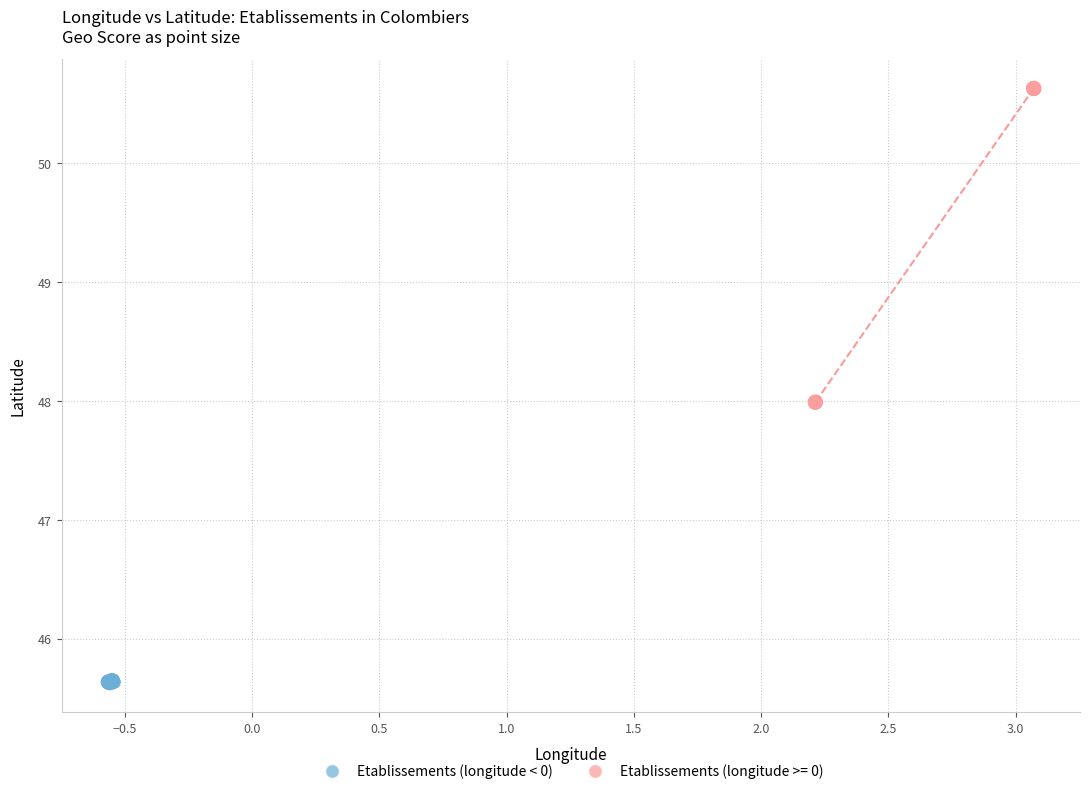

Which series contains the lowest Y value?

Etablissements (longitude < 0)